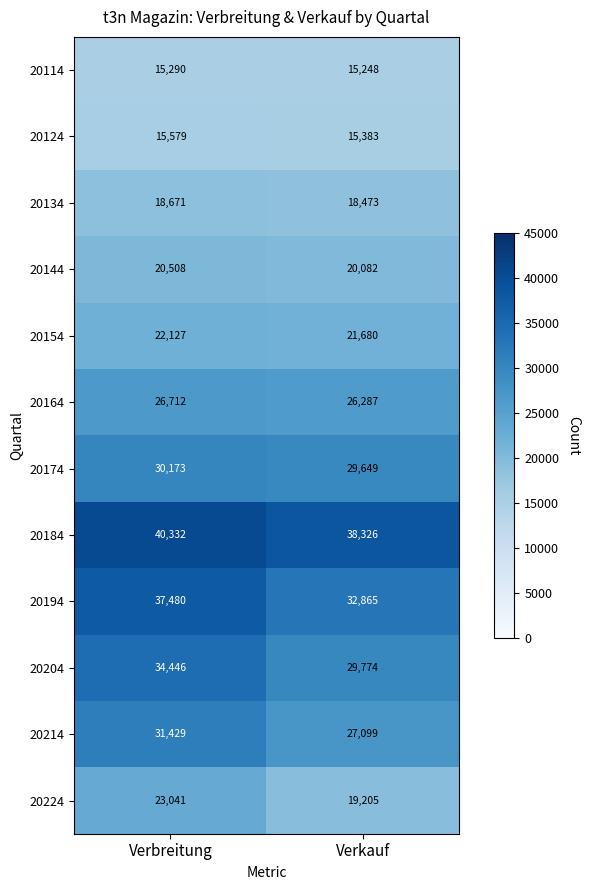

Reading left to right, extract all data points from this chart.

20114: Verbreitung=15290	Verkauf=15248
20124: Verbreitung=15579	Verkauf=15383
20134: Verbreitung=18671	Verkauf=18473
20144: Verbreitung=20508	Verkauf=20082
20154: Verbreitung=22127	Verkauf=21680
20164: Verbreitung=26712	Verkauf=26287
20174: Verbreitung=30173	Verkauf=29649
20184: Verbreitung=40332	Verkauf=38326
20194: Verbreitung=37480	Verkauf=32865
20204: Verbreitung=34446	Verkauf=29774
20214: Verbreitung=31429	Verkauf=27099
20224: Verbreitung=23041	Verkauf=19205